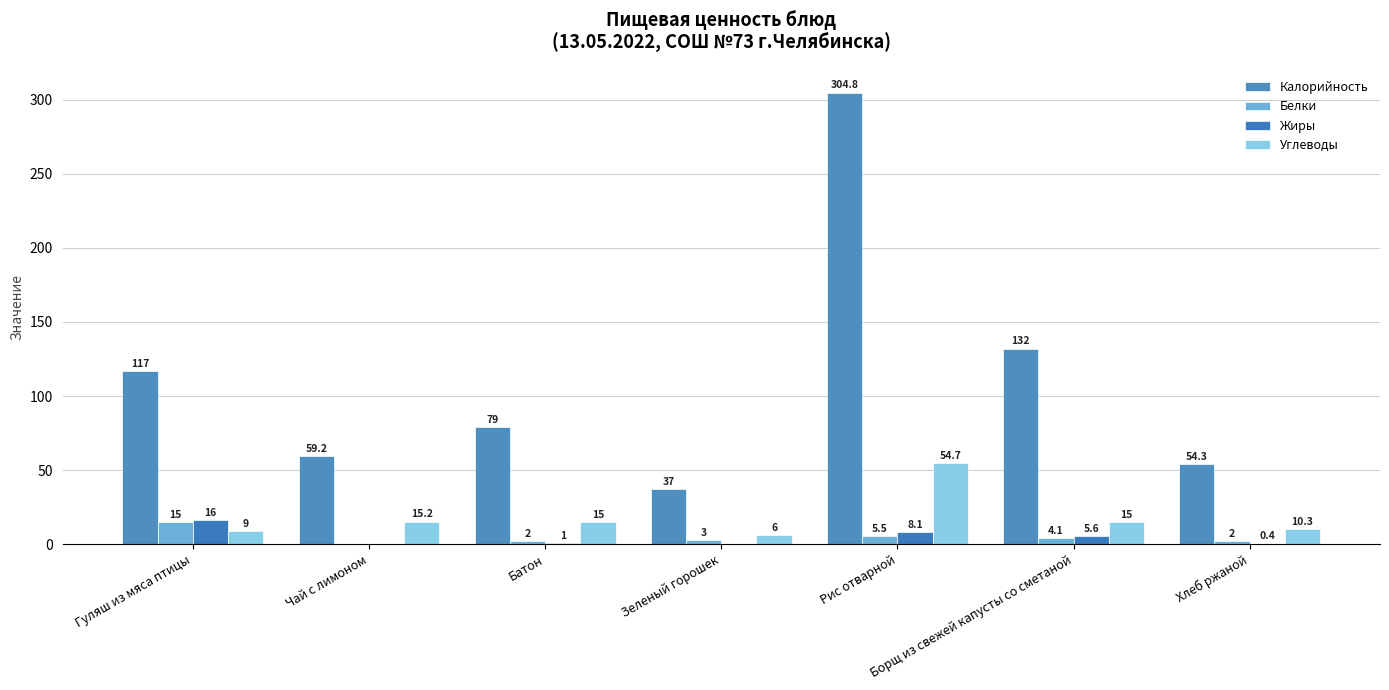

Are the bars horizontal?

No